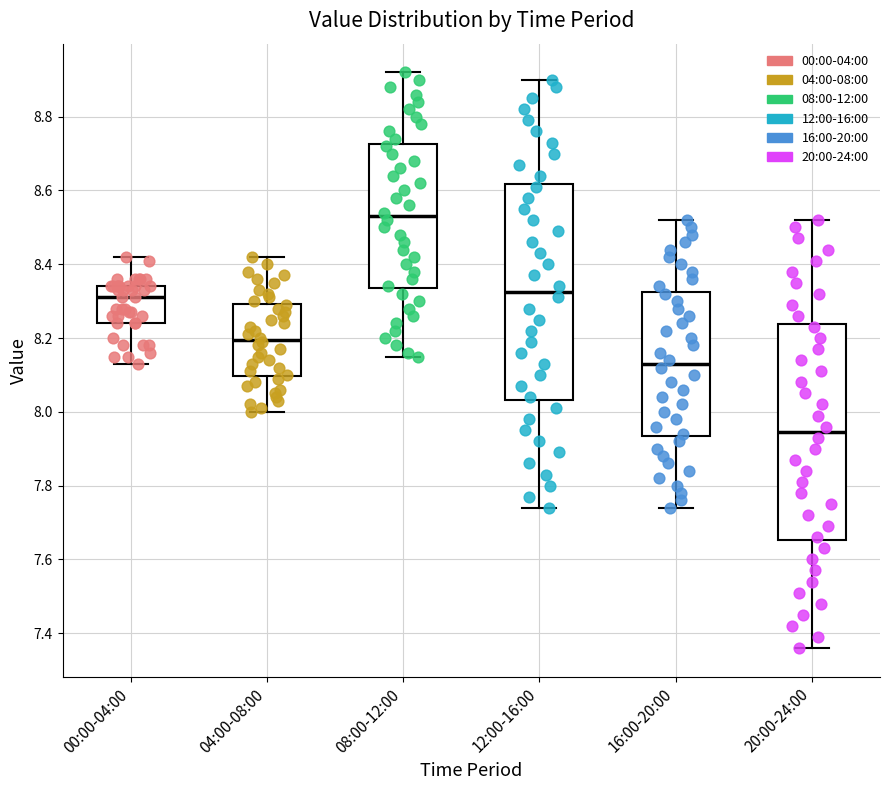

Where does the median line of the box for 16:00-20:00 sit on the y-axis? The values are not printed on the chart, so give them approximately, as read against the axis.

8.14